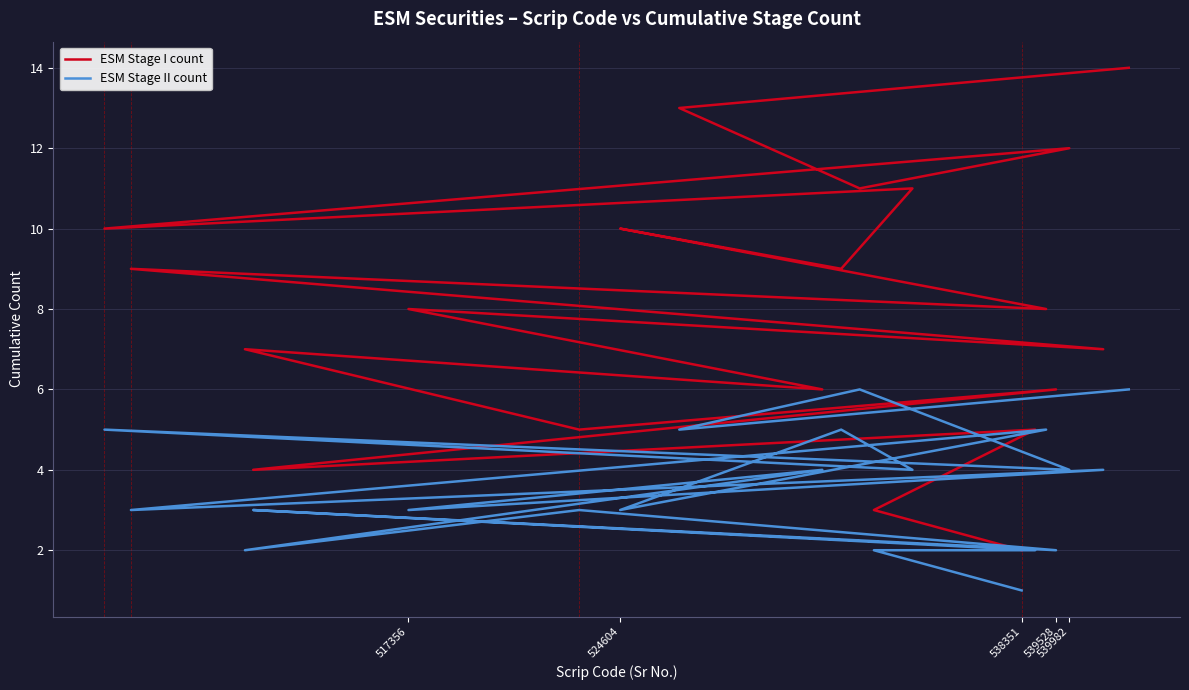

What is the difference between the second highest and second lowest values in the ESM Stage I count series?

10